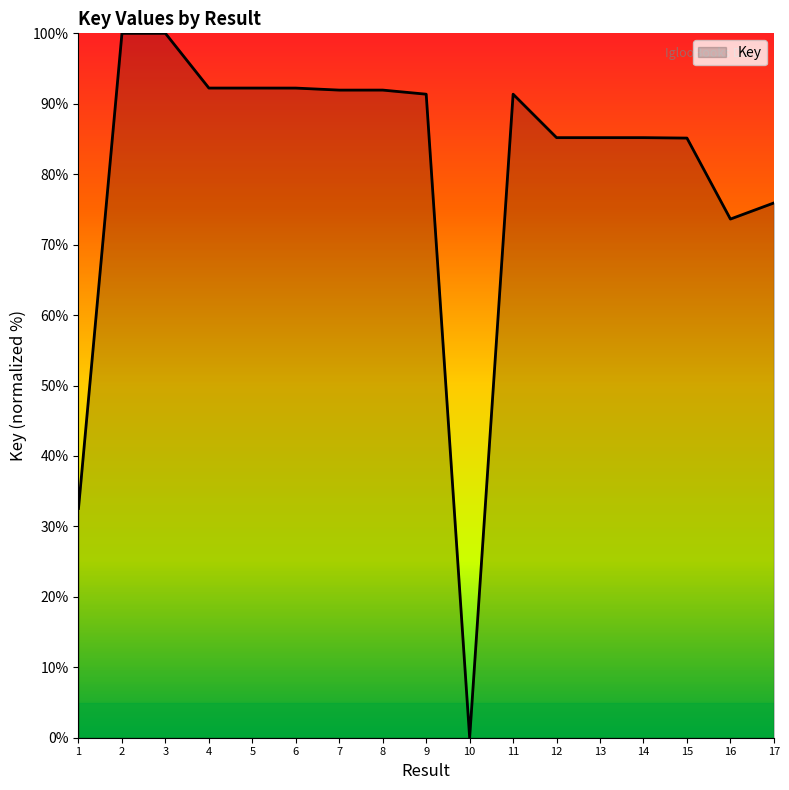

Between 3 and 12, which is larger?

3